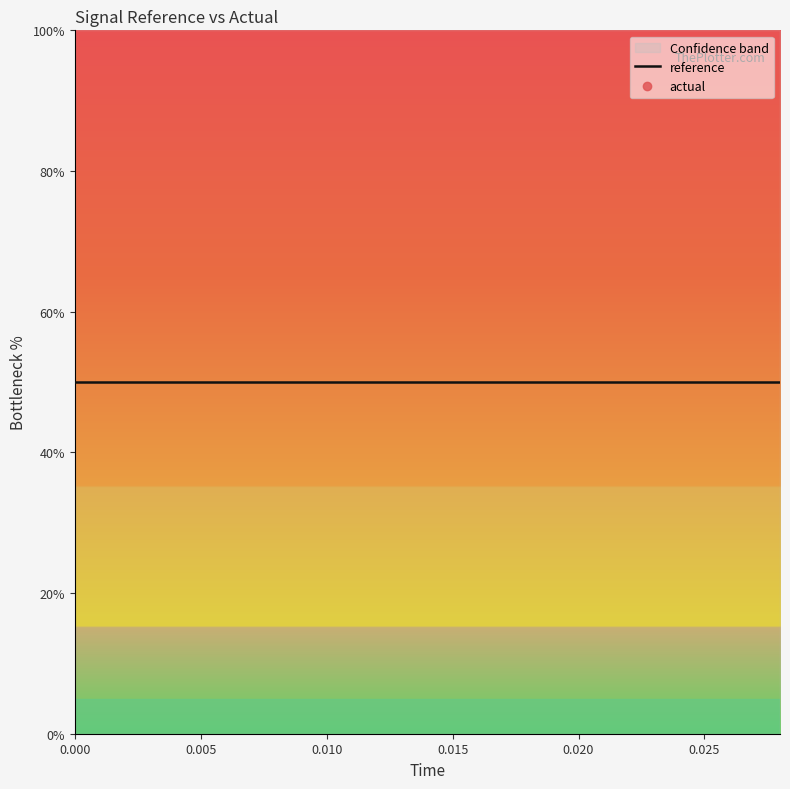

True or false: reference has a value of 13.1 at 0.020.

False